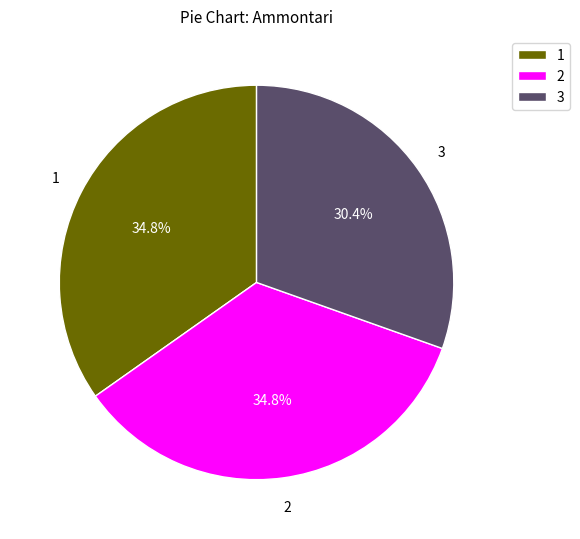

Count the number of slices in the pie.

3